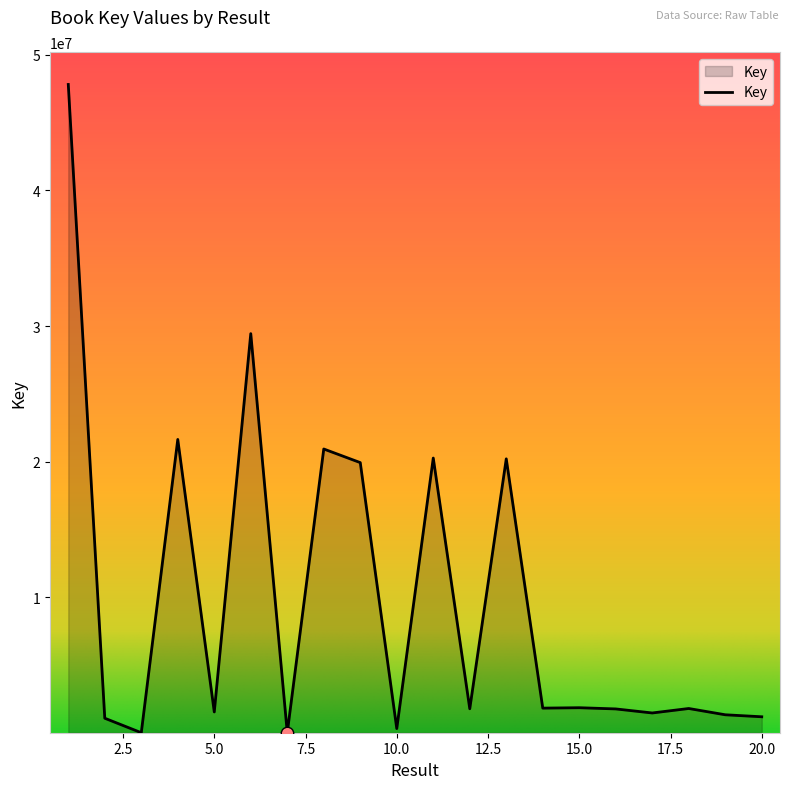

What is the greatest value displayed?

47818501